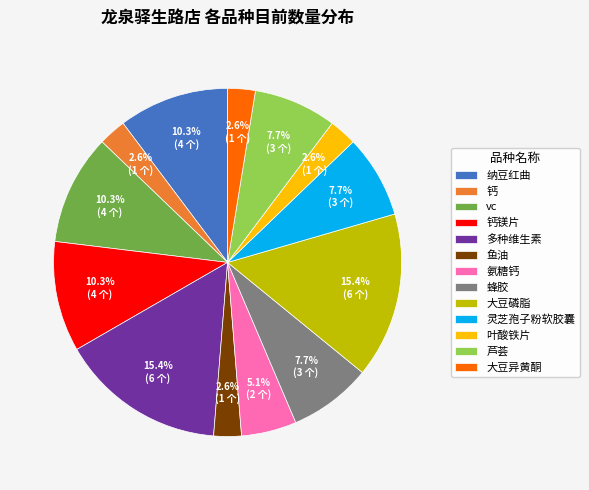

How many slices are in this pie chart?

13